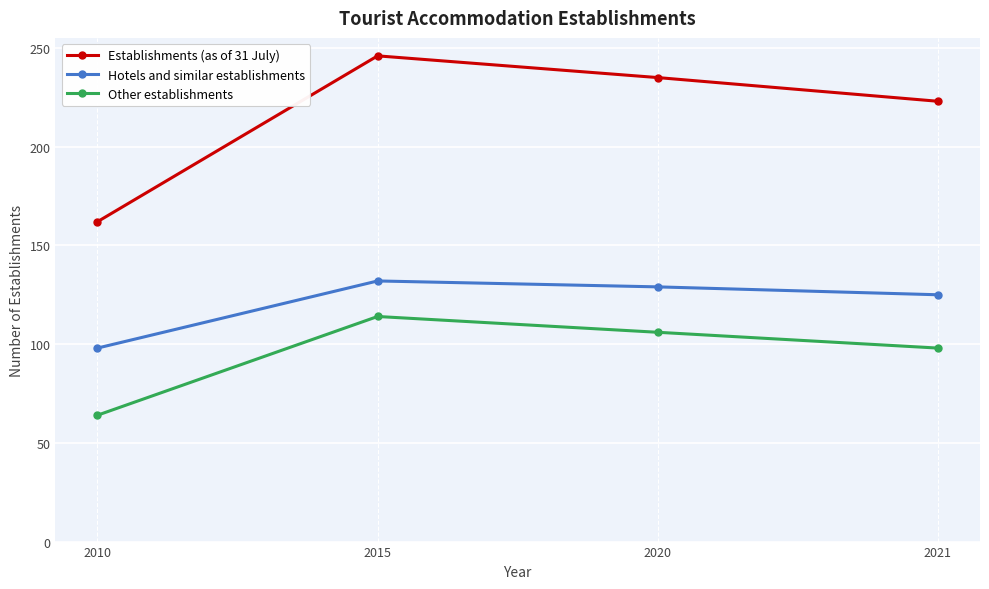

At which label does Hotels and similar establishments first exceed 129?

2015